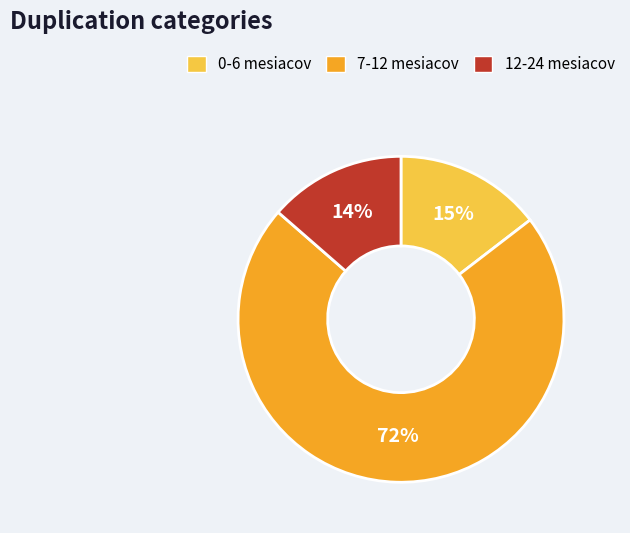

Which slice is the largest?

7-12 mesiacov